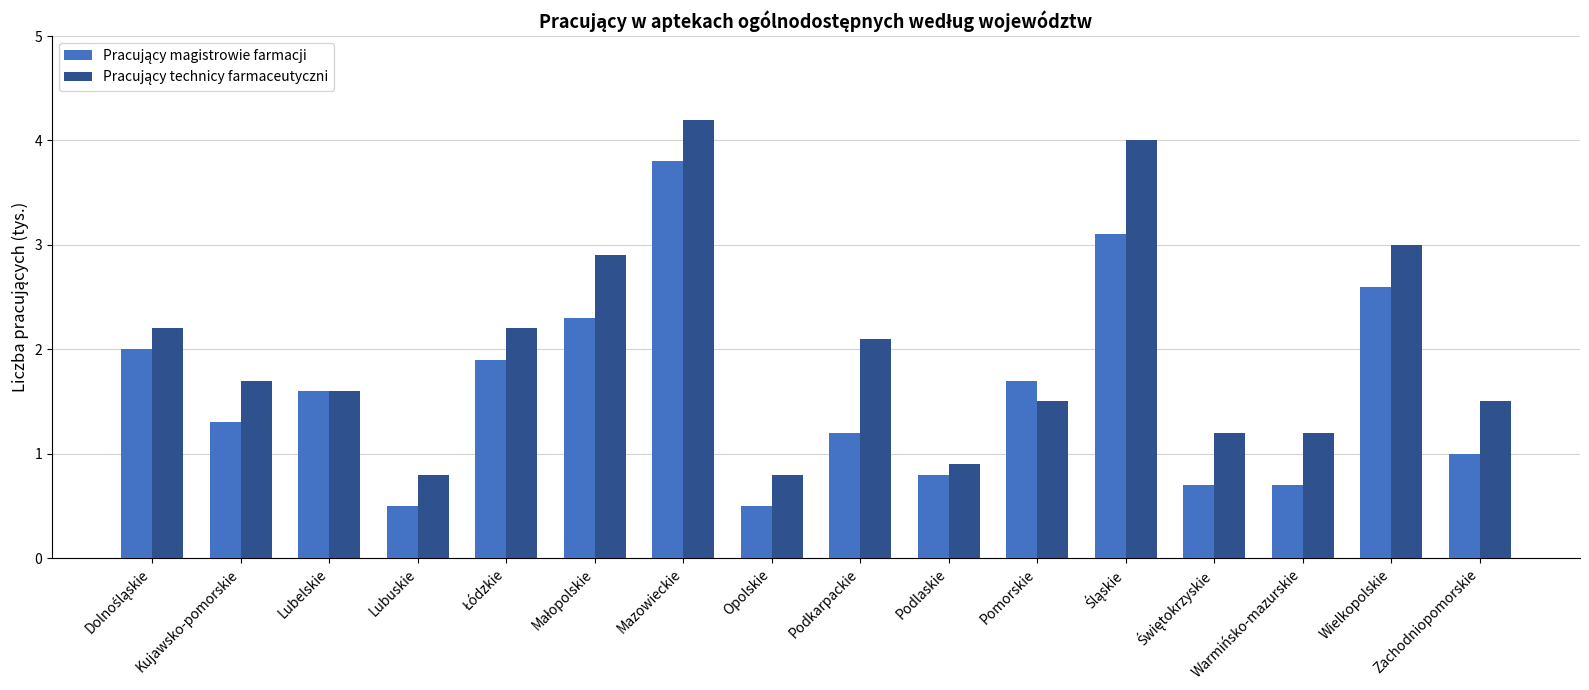

What is the label of the 11th bar from the left?

Pomorskie